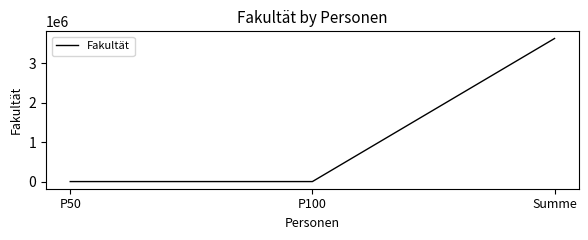

At which category does the chart reach its peak across all series?

Summe